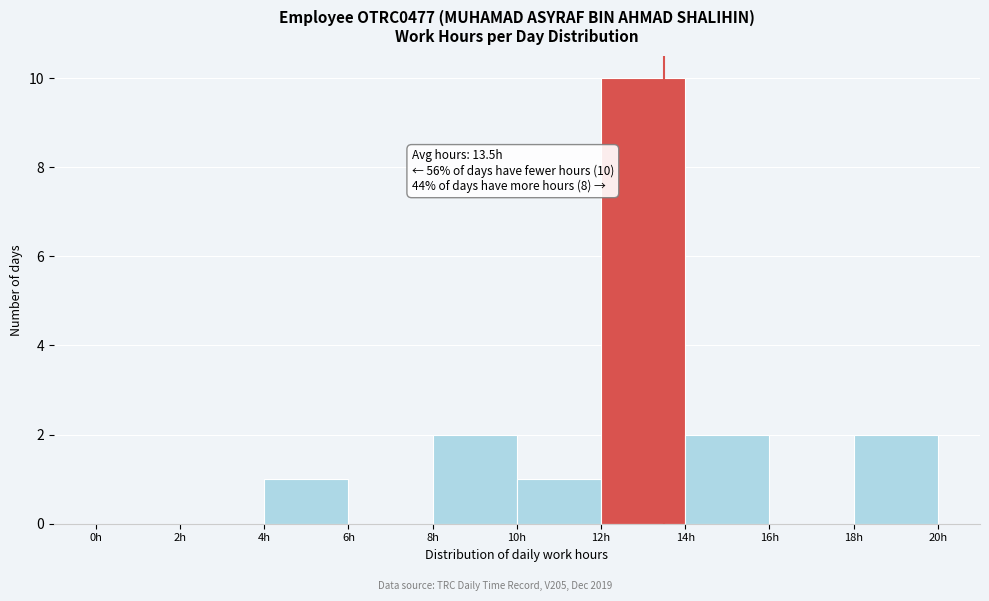

Over which range of the x-axis is the bar tallest?

12 to 14